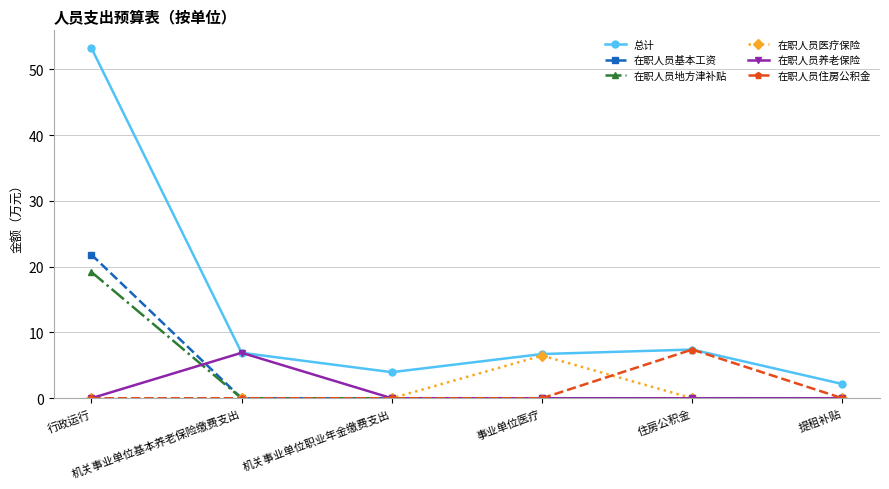

True or false: 在职人员地方津补贴 and 总计 cross at least once.

False